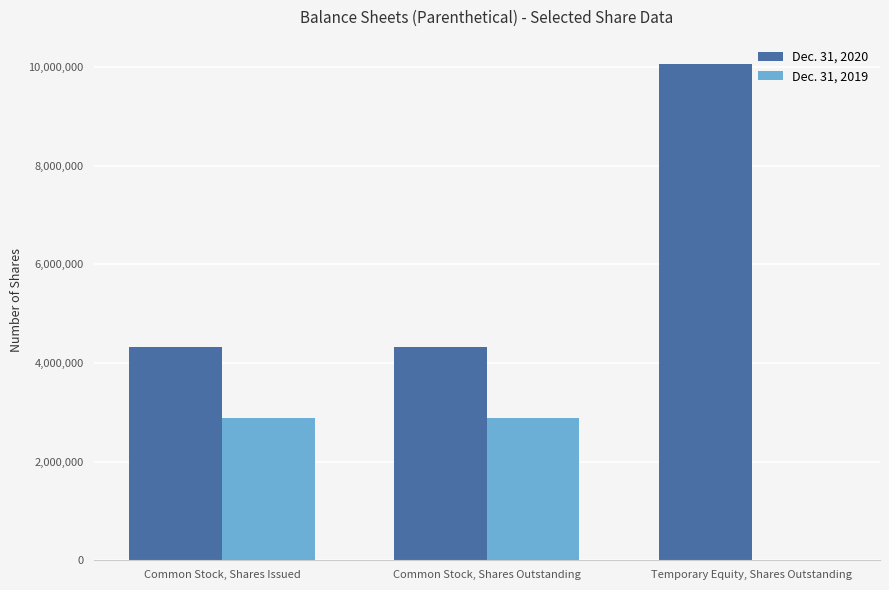

What is the sum of the Dec. 31, 2019 values at Common Stock, Shares Outstanding and Common Stock, Shares Issued?

5750000